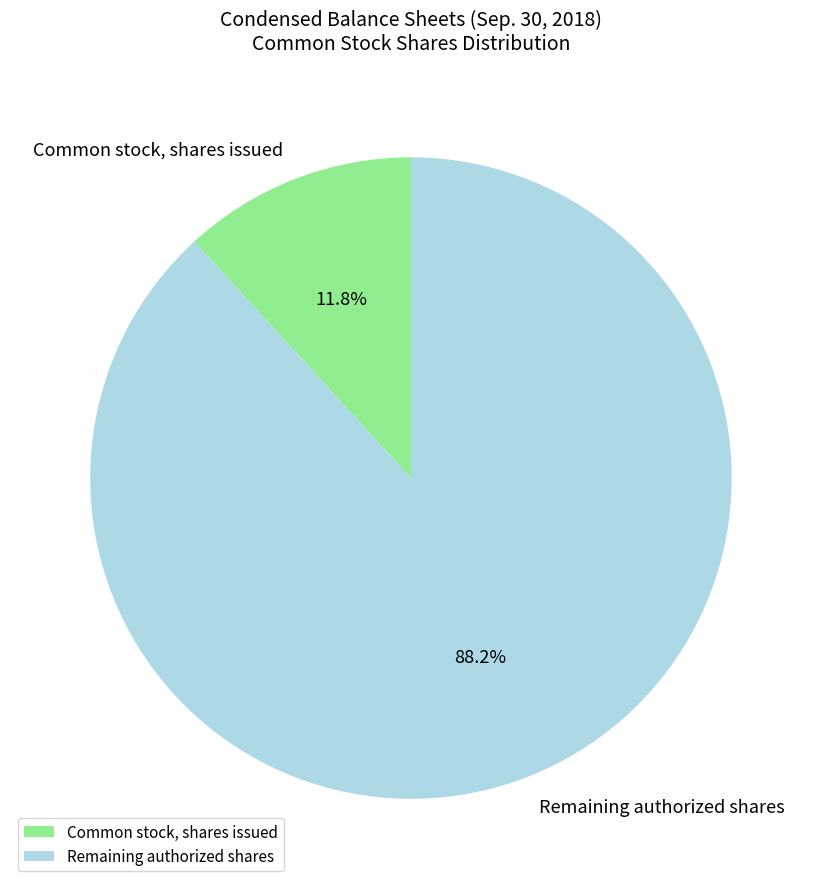

Which slice represents more than half of the pie?

Remaining authorized shares